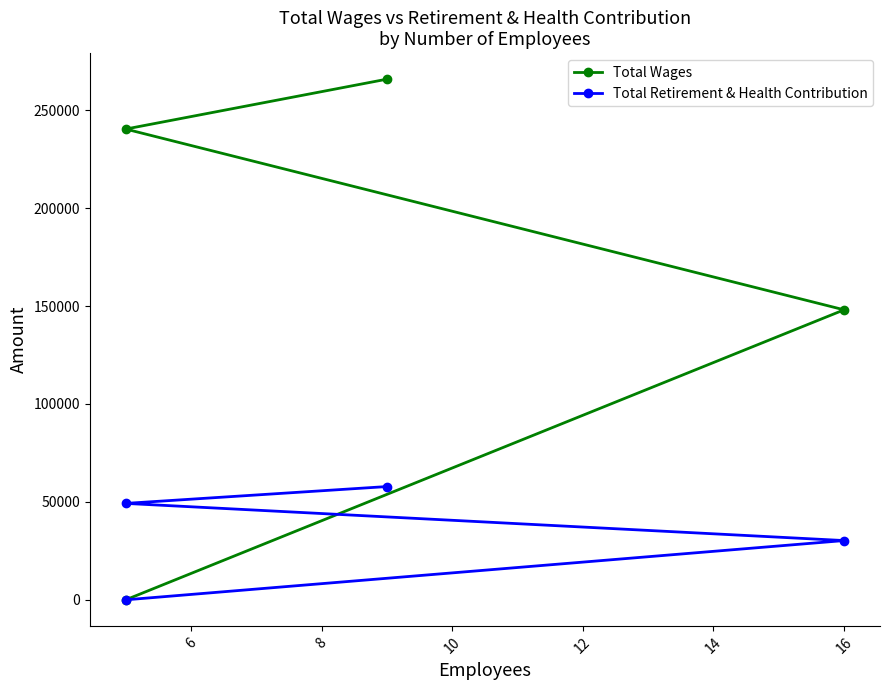

Reading left to right, transcribe all the data shown in this chart.

Total Wages: 265845	240372	148076	0
Total Retirement & Health Contribution: 57836	49237	30263	0